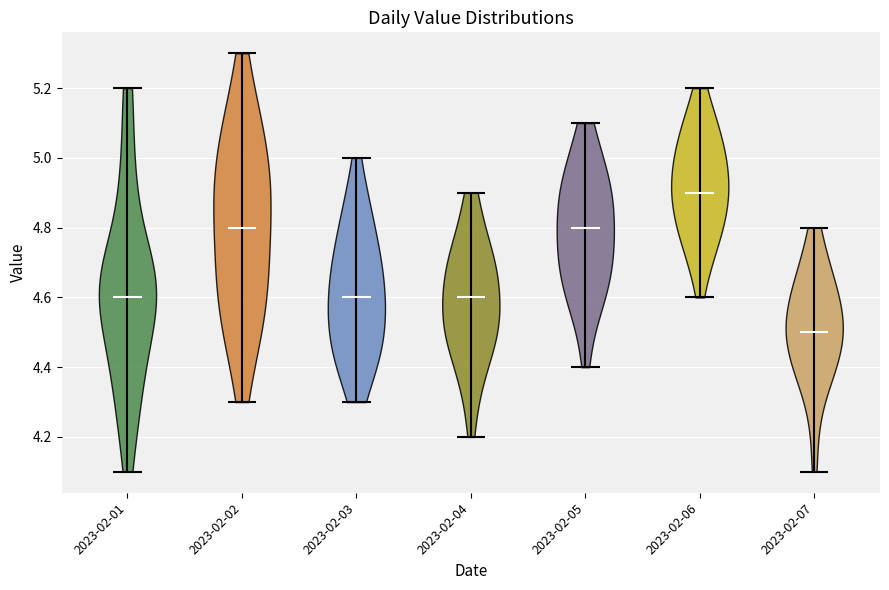

Where does the median line of the violin for 2023-02-03 sit on the y-axis? The values are not printed on the chart, so give them approximately, as read against the axis.

4.6